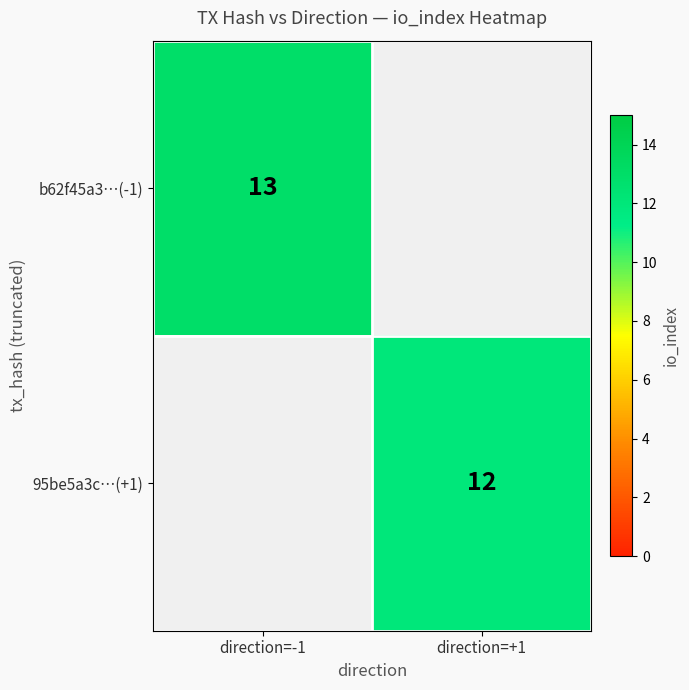

Is it true that 95be5a3c…(+1) equals 12 at direction=+1?

True